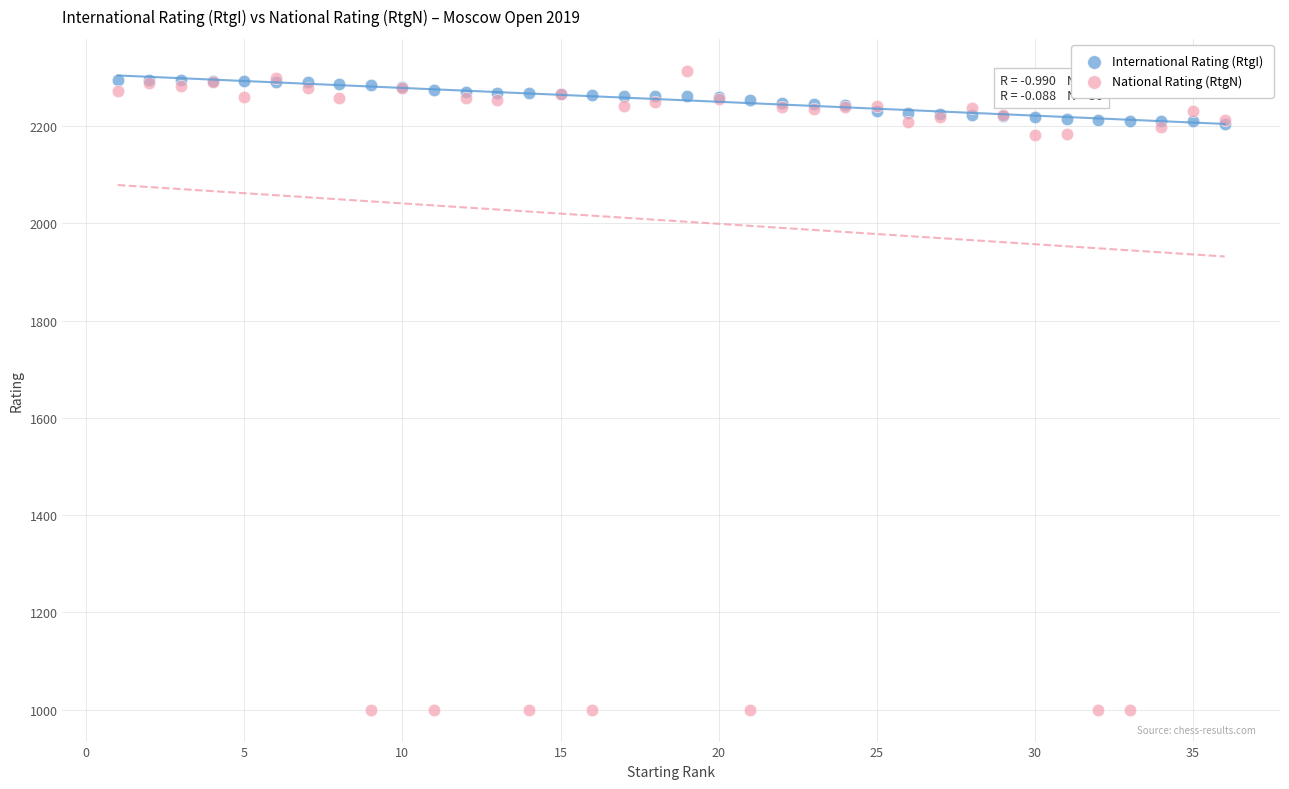

What are all the series names shown in the legend?

International Rating (RtgI), National Rating (RtgN)